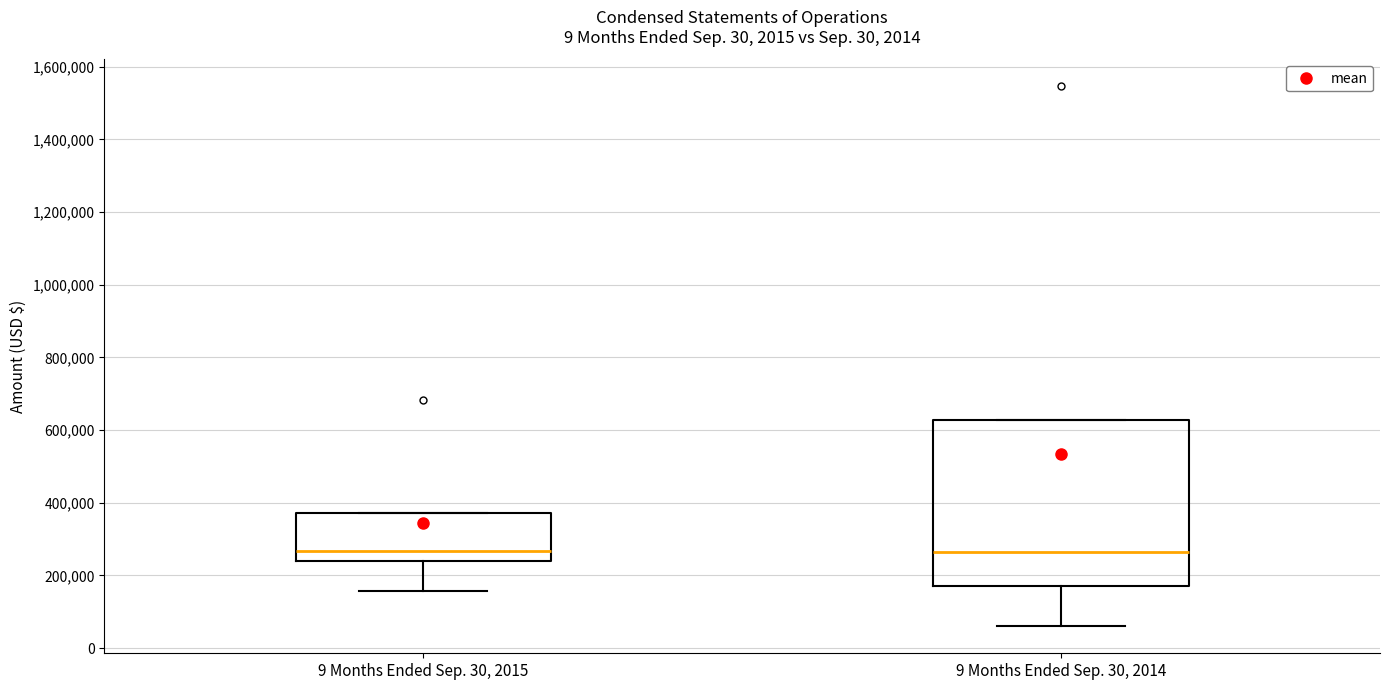

Where does the median line of the box for 9 Months Ended Sep. 30, 2015 sit on the y-axis? The values are not printed on the chart, so give them approximately, as read against the axis.

260000